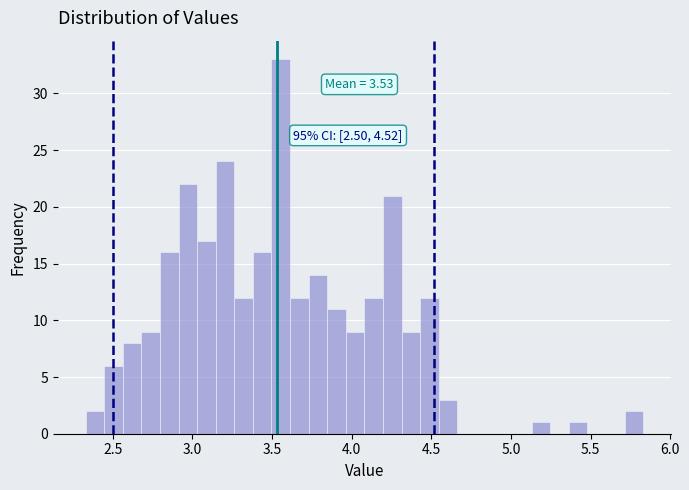

Around what value on the x-axis is the tallest bar? Give the approximate position of its centre, as read against the axis.

3.55